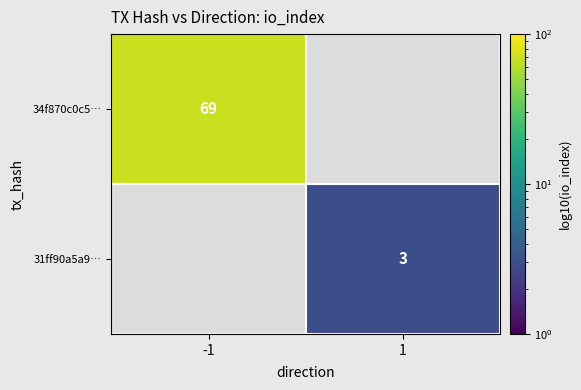

Is the value of 34f870c0c5… at -1 greater than the value of 31ff90a5a9… at 1?

Yes